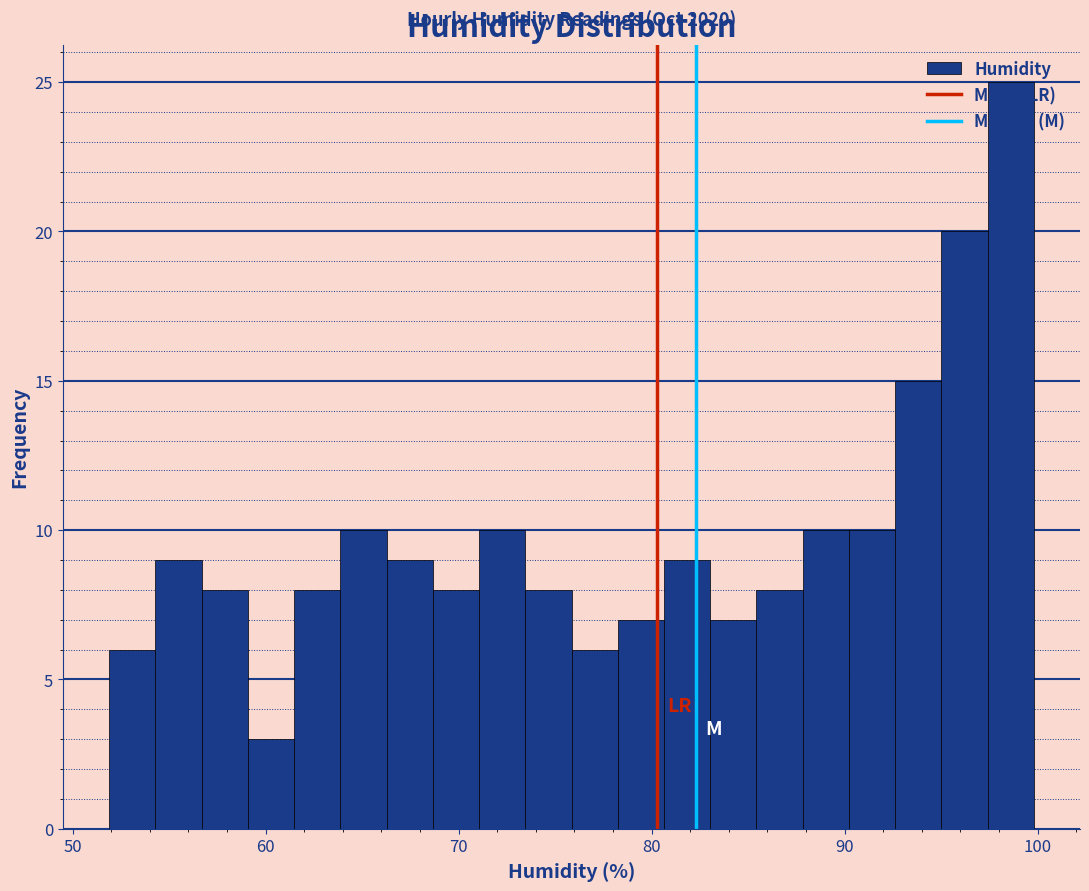

Around what value on the x-axis is the tallest bar? Give the approximate position of its centre, as read against the axis.

99